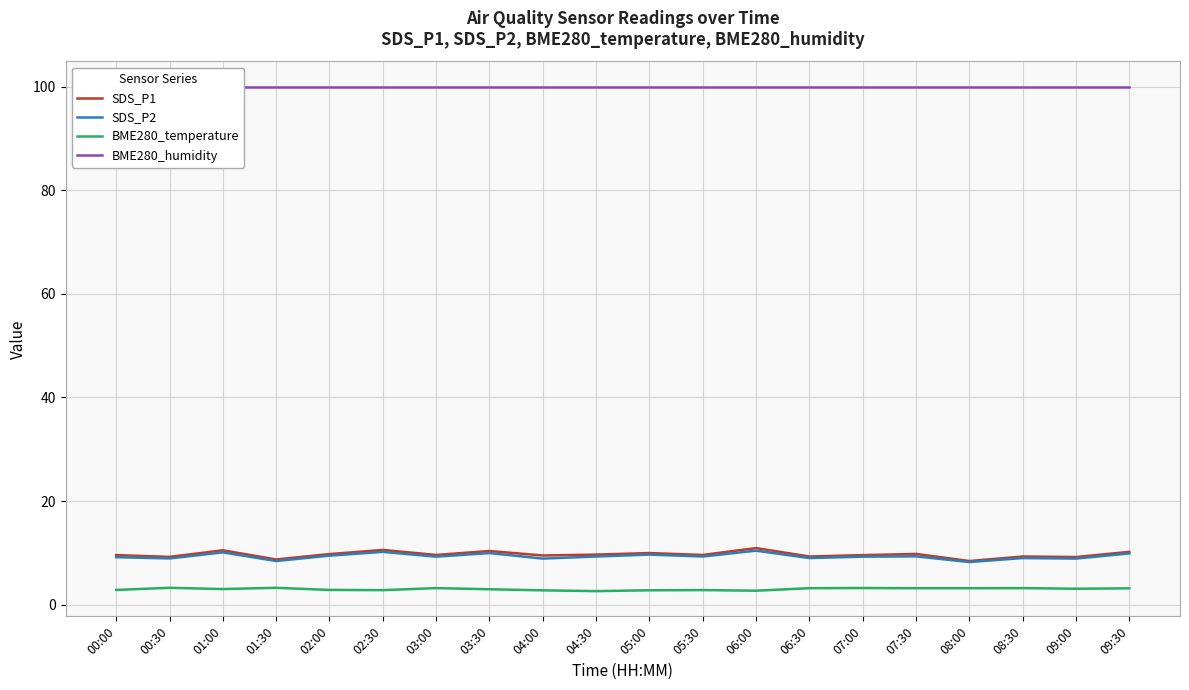

Reading left to right, what are all the values shown in this chart?

SDS_P1: 00:00=9.6	00:30=9.2	01:00=10.5	01:30=8.7	02:00=9.8	02:30=10.6	03:00=9.6	03:30=10.4	04:00=9.5	04:30=9.7	05:00=10.0	05:30=9.6	06:00=10.9	06:30=9.3	07:00=9.6	07:30=9.8	08:00=8.4	08:30=9.3	09:00=9.2	09:30=10.2
SDS_P2: 00:00=9.2	00:30=8.9	01:00=10.1	01:30=8.4	02:00=9.5	02:30=10.2	03:00=9.3	03:30=10.0	04:00=8.9	04:30=9.3	05:00=9.7	05:30=9.3	06:00=10.4	06:30=9.0	07:00=9.3	07:30=9.3	08:00=8.2	08:30=9.0	09:00=8.9	09:30=9.9
BME280_temperature: 00:00=2.9	00:30=3.3	01:00=3.0	01:30=3.3	02:00=2.9	02:30=2.8	03:00=3.2	03:30=3.0	04:00=2.8	04:30=2.6	05:00=2.8	05:30=2.8	06:00=2.7	06:30=3.2	07:00=3.2	07:30=3.2	08:00=3.2	08:30=3.2	09:00=3.1	09:30=3.2
BME280_humidity: 00:00=100.0	00:30=100.0	01:00=100.0	01:30=100.0	02:00=100.0	02:30=100.0	03:00=100.0	03:30=100.0	04:00=100.0	04:30=100.0	05:00=100.0	05:30=100.0	06:00=100.0	06:30=100.0	07:00=100.0	07:30=100.0	08:00=100.0	08:30=100.0	09:00=100.0	09:30=100.0